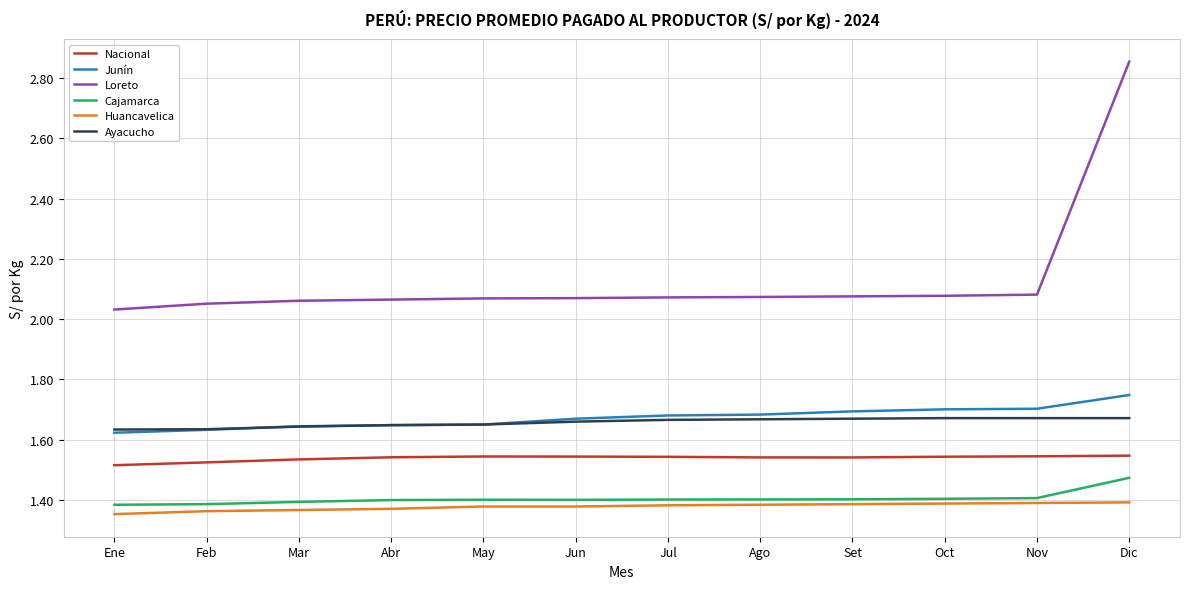

Is the value of Nacional at Set greater than the value of Cajamarca at May?

Yes